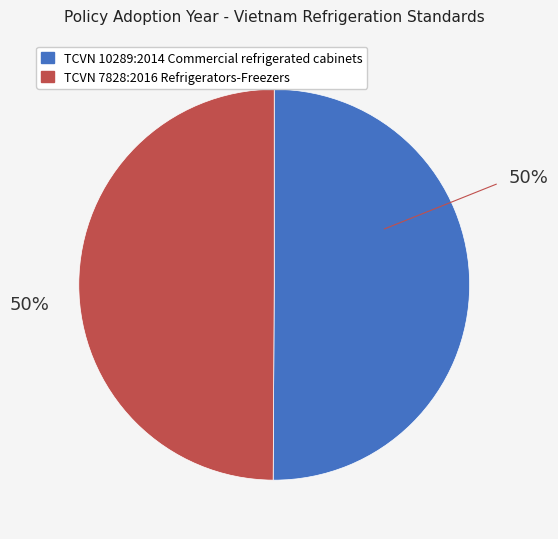

Is it true that TCVN 7828:2016 Refrigerators-Freezers is 50% of the pie?

True